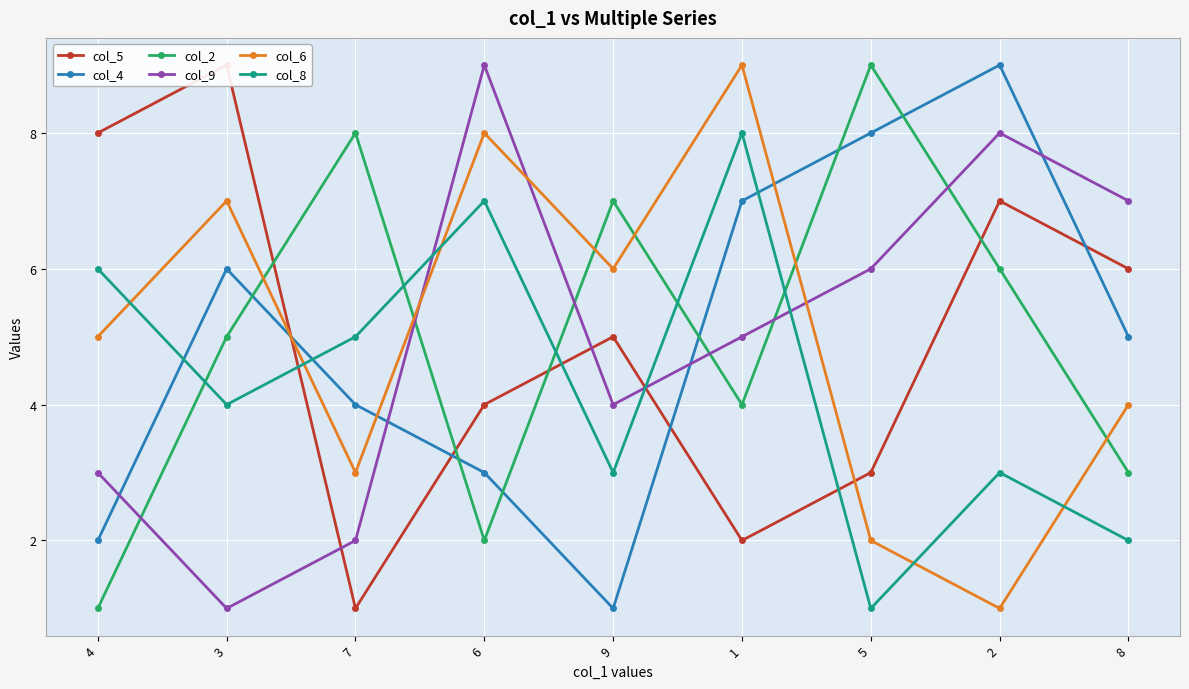

Where does the col_6 series first go above 5?

3